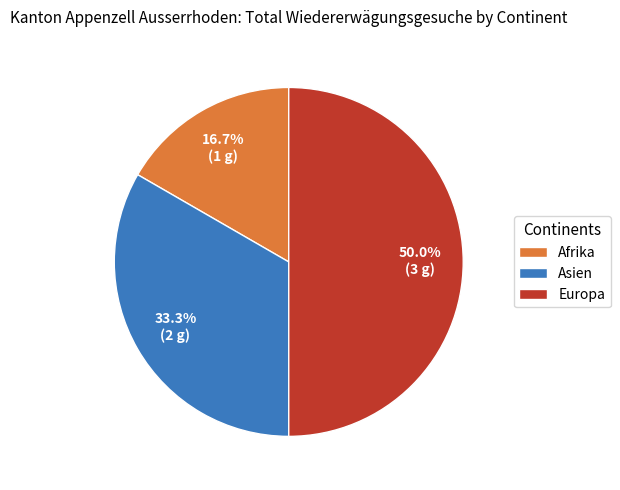

Approximately how many times larger is the value at Afrika compared to Asien?

0.5